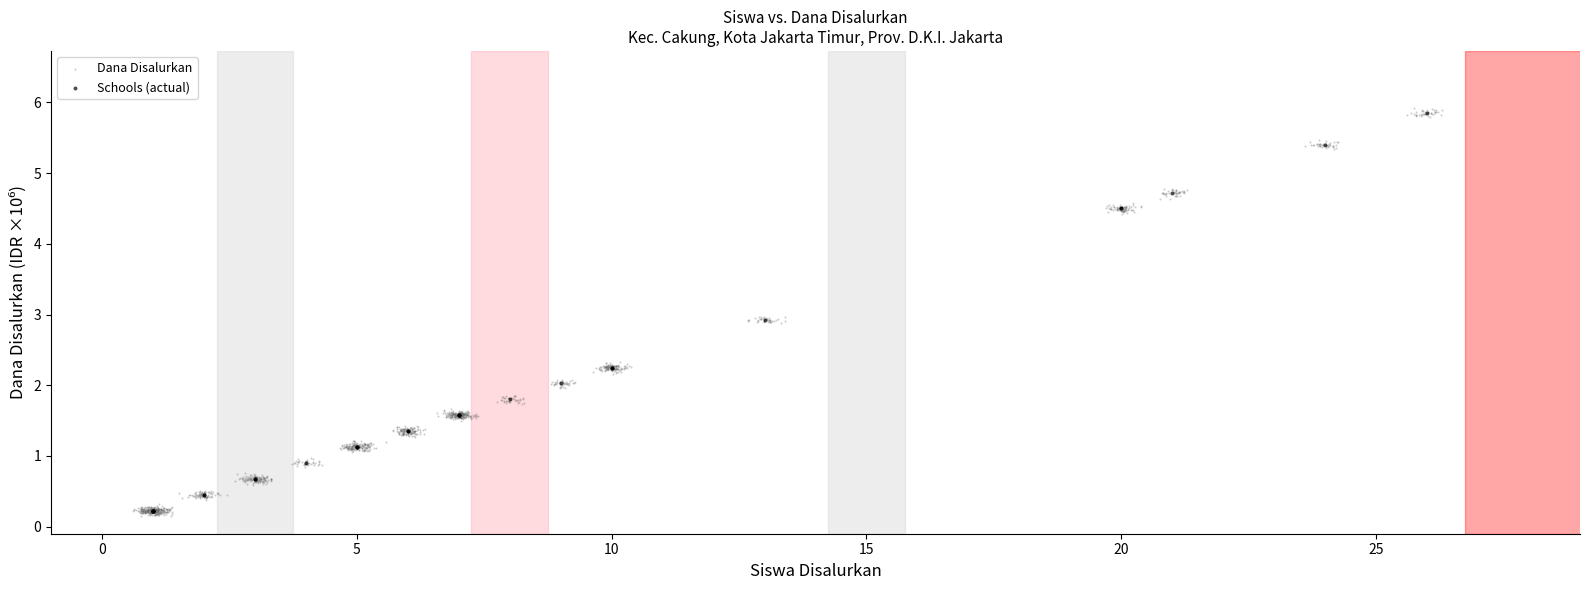

Which series has the widest spread of Y values?

Dana Disalurkan